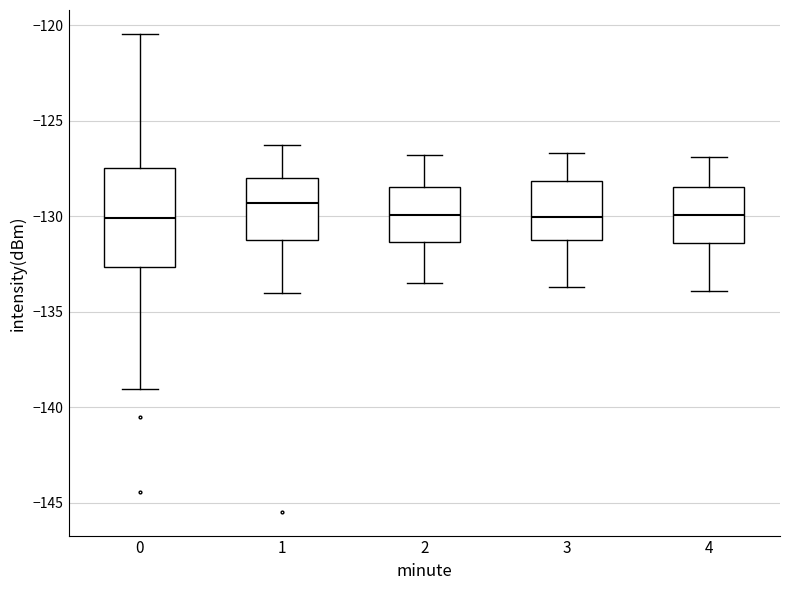

Reading left to right, read every box against the y-axis: the position of its median line, the range the box covers, and the ends of its whiskers. The values are not printed on the chart, so give them approximately, as read against the axis.

0: median -130.0, box -132.5 to -127.5, whiskers -139.0 to -120.5
1: median -129.5, box -131.5 to -128.0, whiskers -134.0 to -126.5
2: median -130.0, box -131.5 to -128.5, whiskers -133.5 to -127.0
3: median -130.0, box -131.0 to -128.0, whiskers -133.5 to -126.5
4: median -130.0, box -131.5 to -128.5, whiskers -134.0 to -127.0